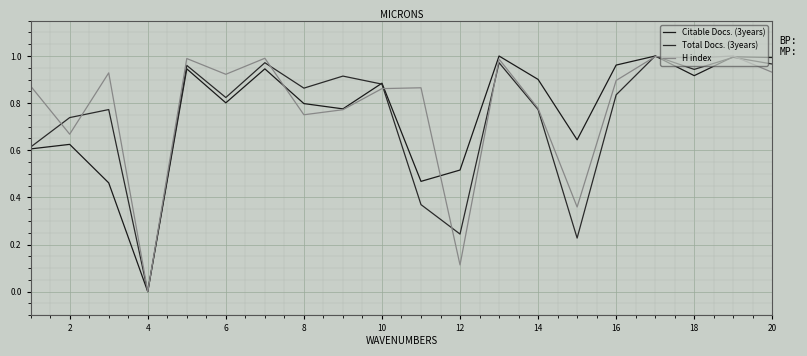

Does the chart display data point markers on the line(s)?

No